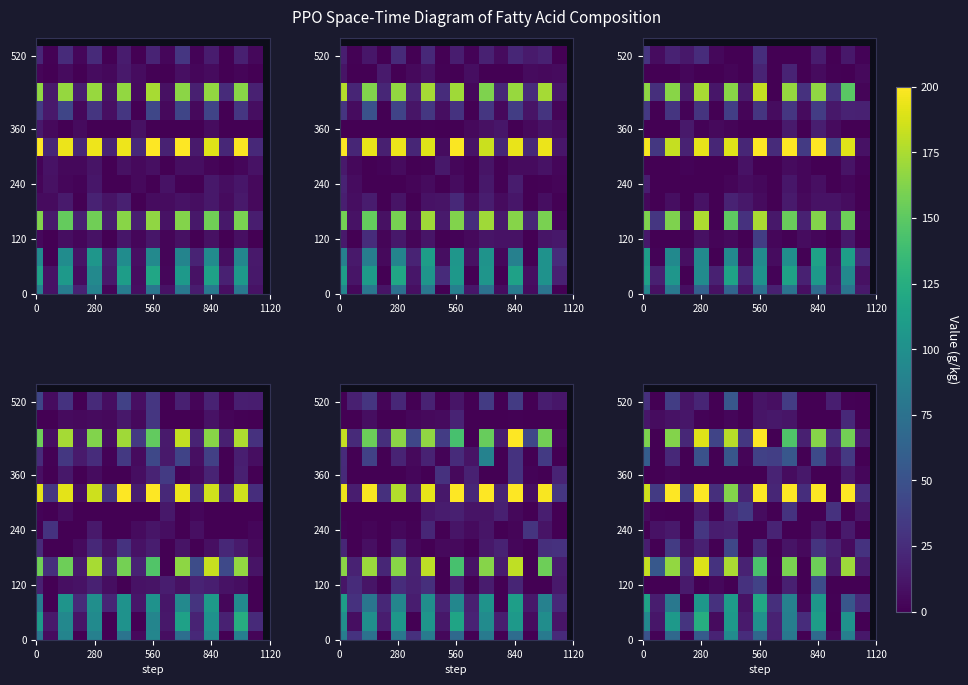

What is the total value across all series at 7?

186.9